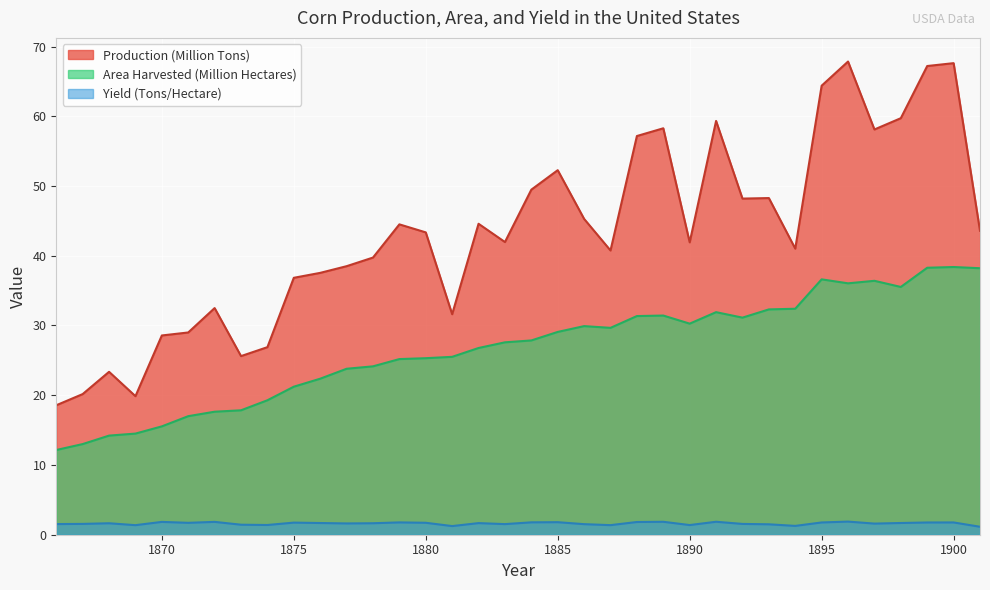

In Area Harvested (Million Hectares), how many points are lower than both neighbors (excluding endpoints)?

5